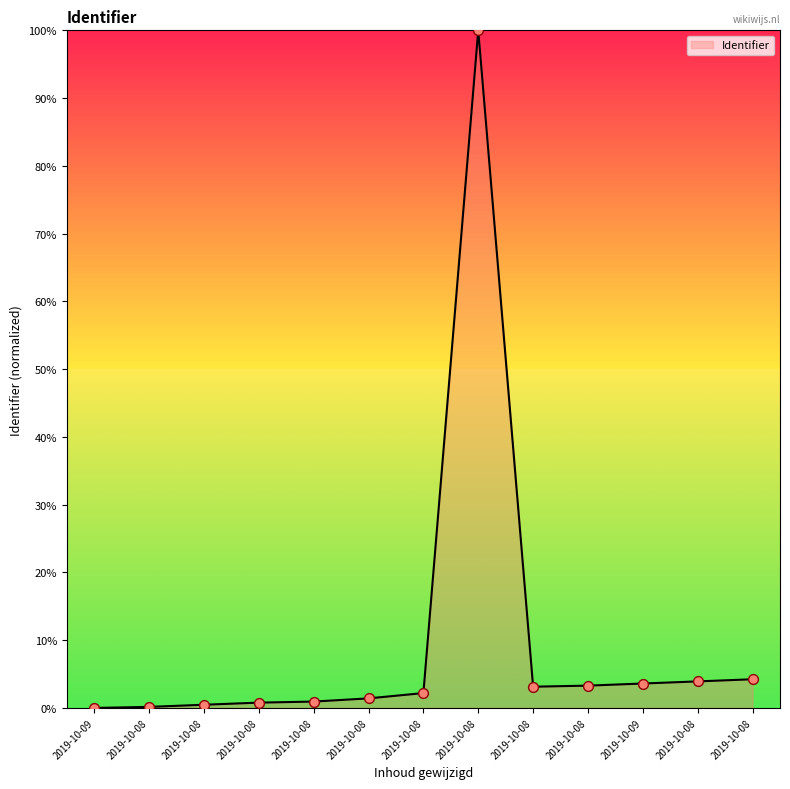

What is the change in value from 2019-10-08 to 2019-10-08?

+98.6